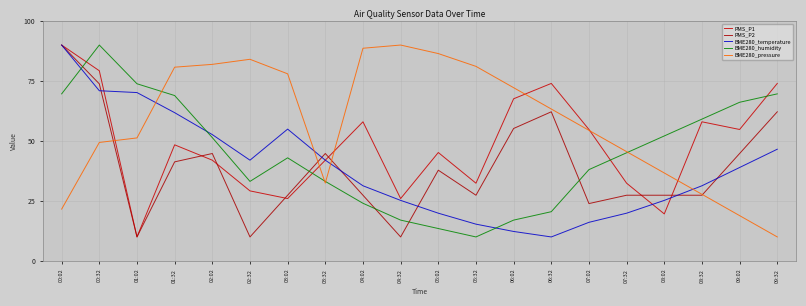

How many distinct data groups are displayed?

5